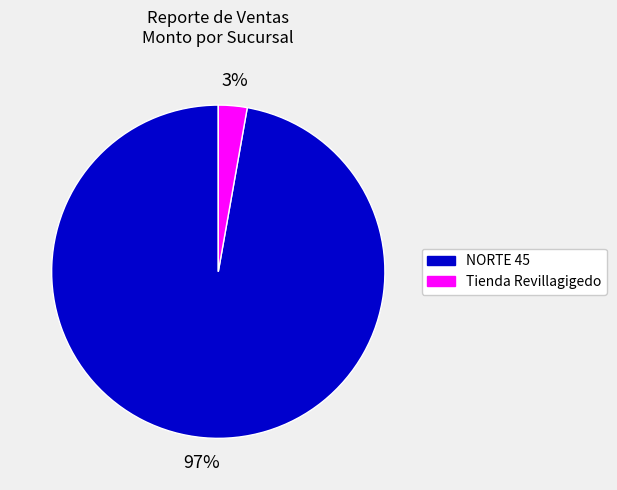

How many segments does this pie chart have?

2